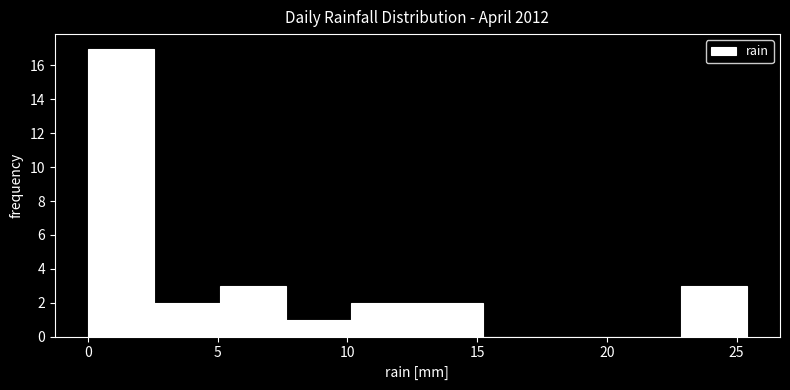

Which range on the x-axis has the tallest bar?

0.0 to 2.5